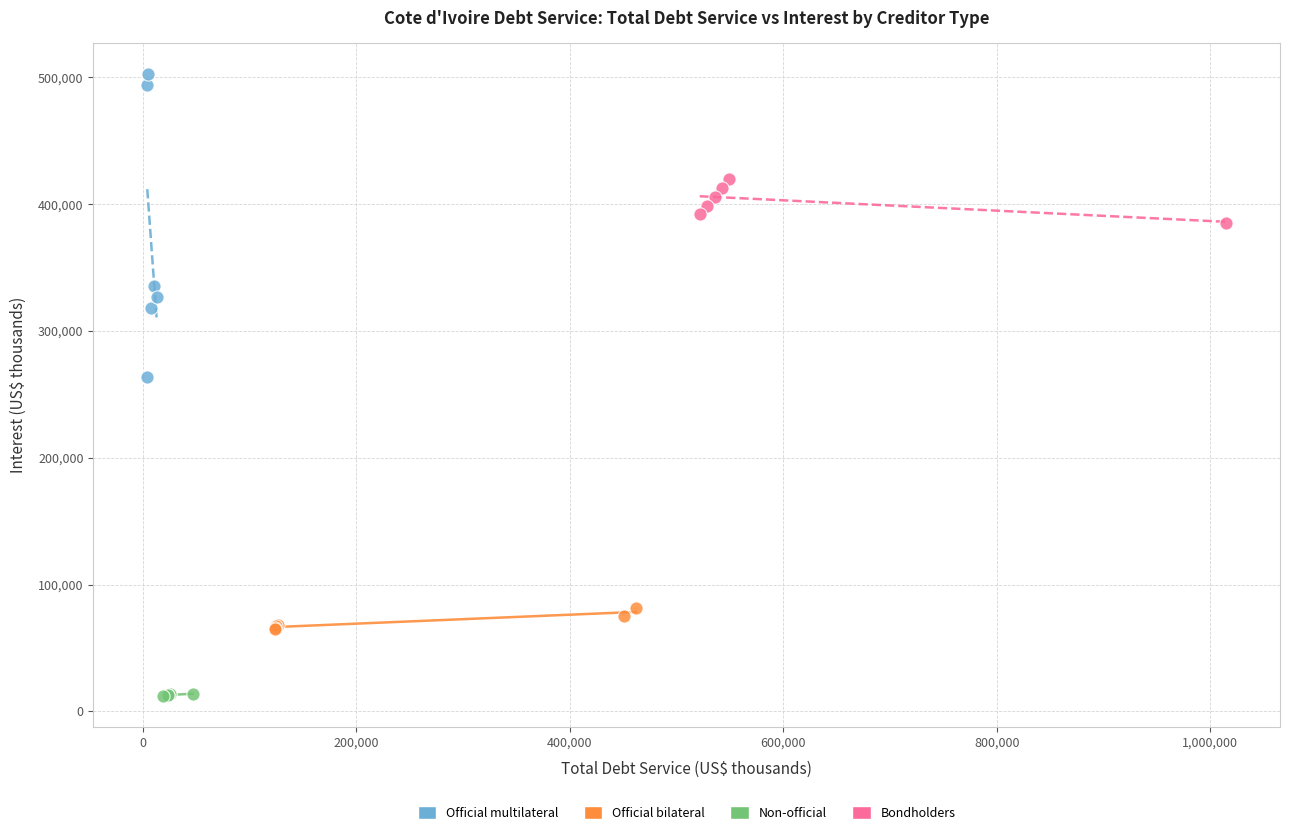

Which series has the largest Y range (max minus min)?

Official multilateral